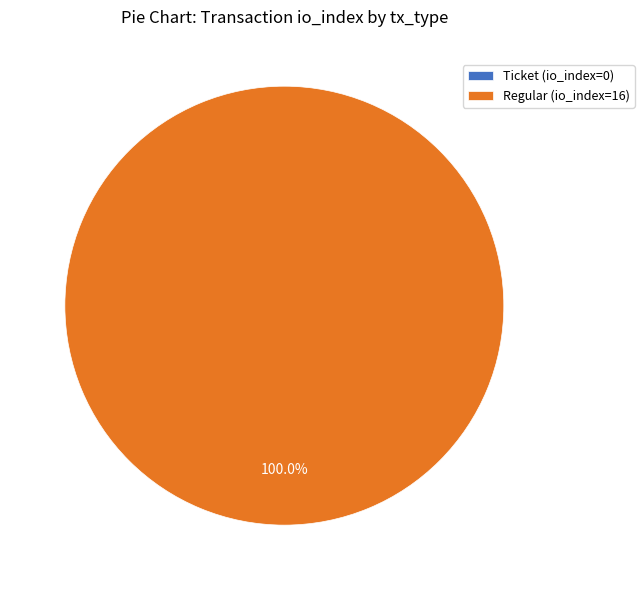

How many segments does this pie chart have?

2